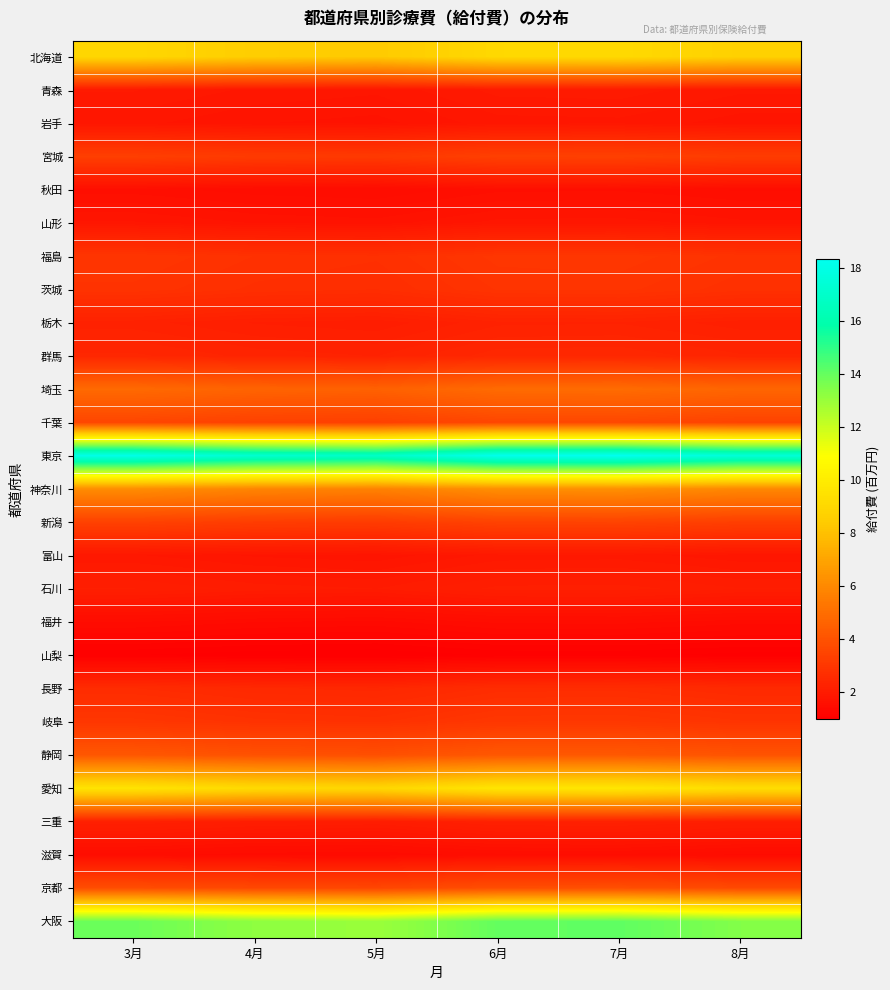

At how many categories does at least one series exceed 10?

6